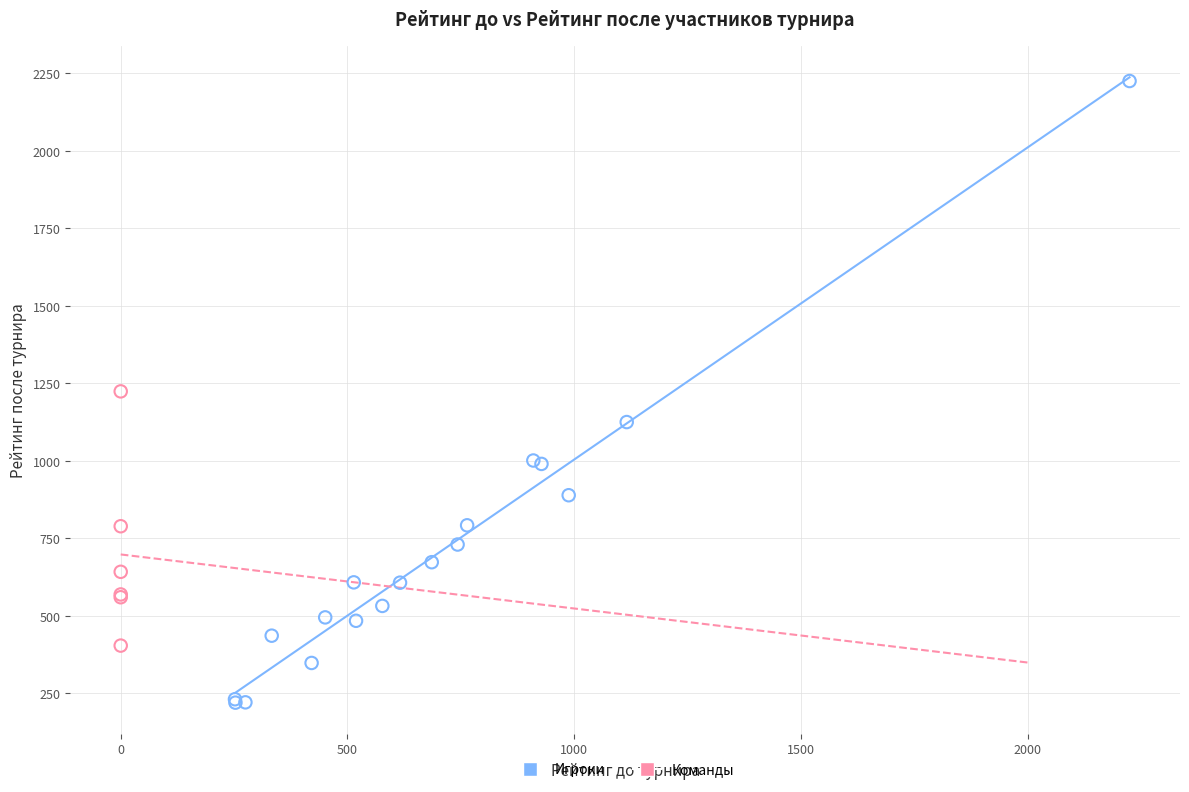

Which series has the largest Y range (max minus min)?

Игроки